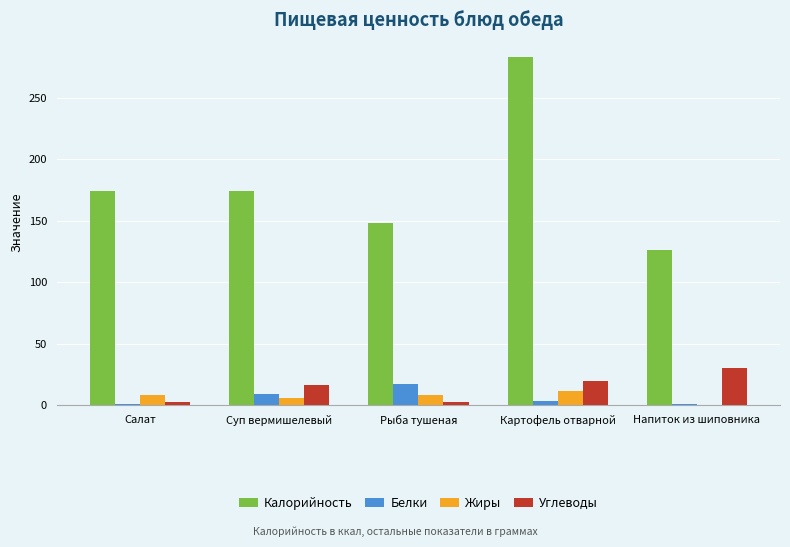

Between Рыба тушеная and Картофель отварной, which series saw the biggest shift?

Калорийность